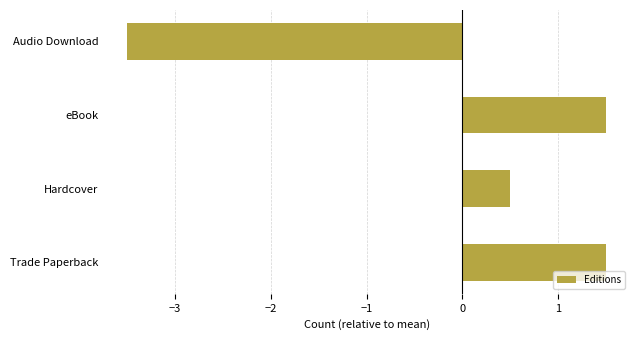

What is the greatest value displayed?

1.5